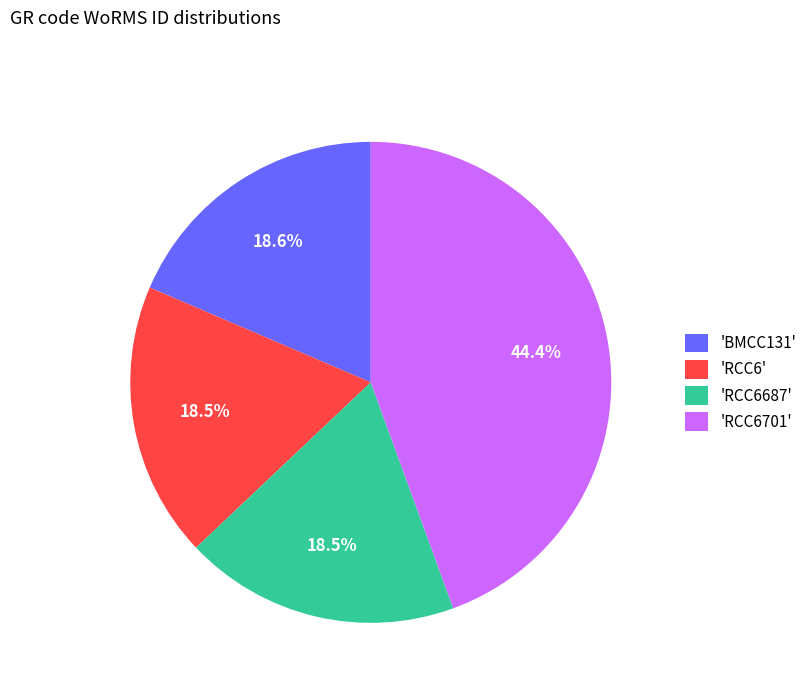

Between 'BMCC131' and 'RCC6701', which is larger?

'RCC6701'